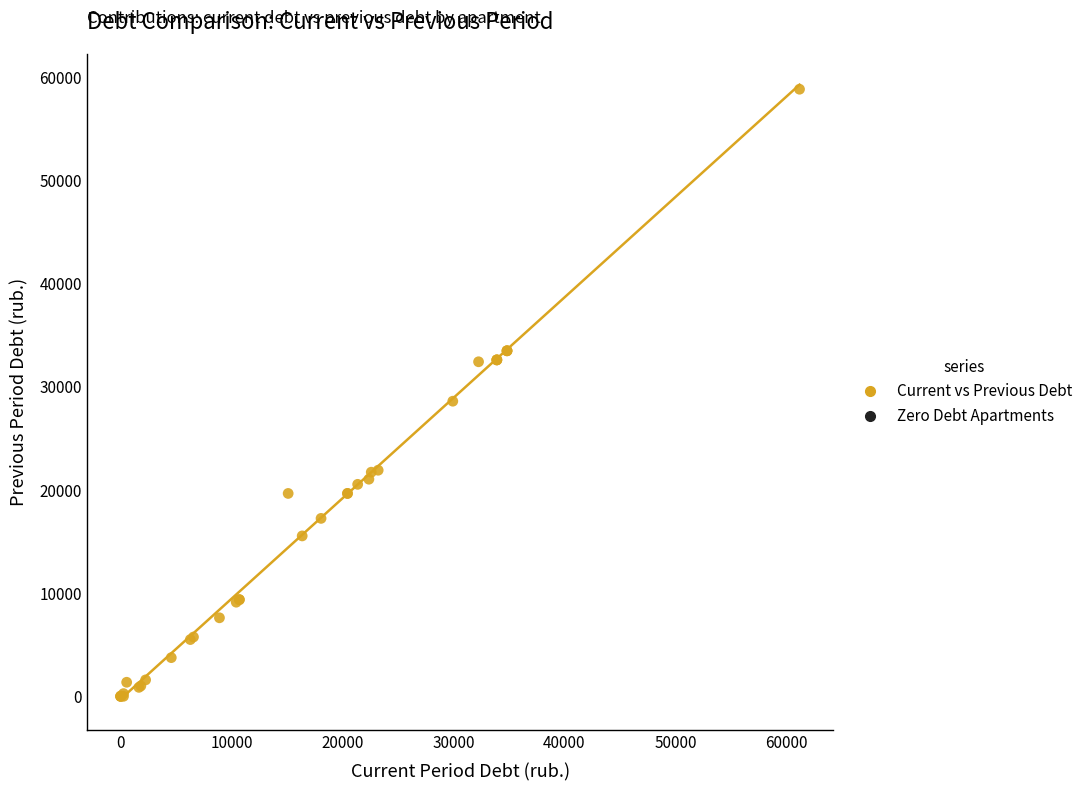

What Y value in the scatter plot is closest to 29422?

28605.7